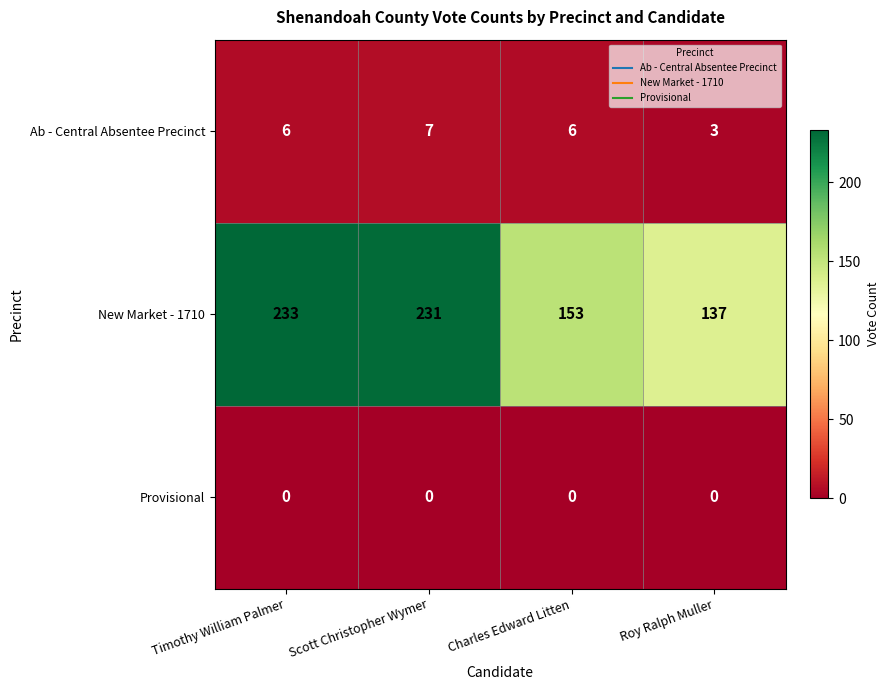

Reading left to right, extract all data points from this chart.

Ab - Central Absentee Precinct: 6	7	6	3
New Market - 1710: 233	231	153	137
Provisional: 0	0	0	0